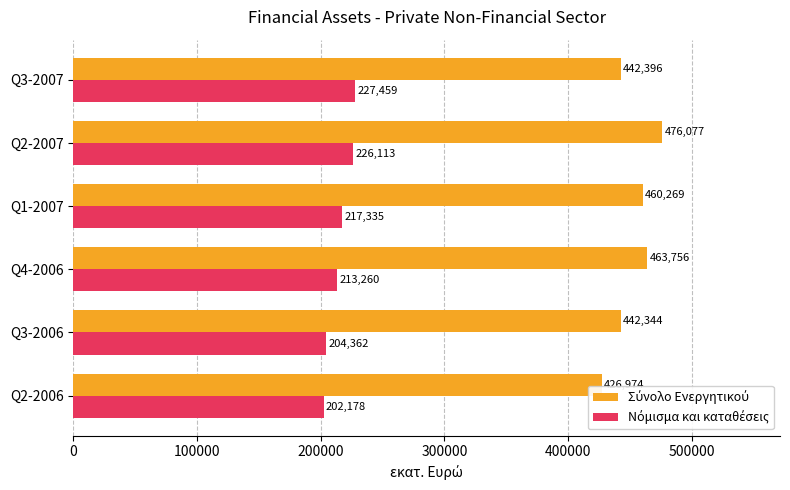

Which category has the highest value across all series?

Q2-2007